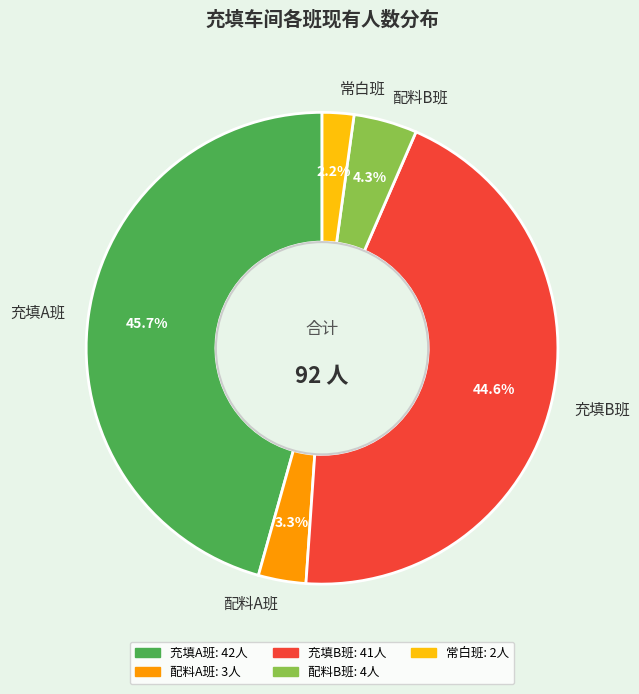

To the nearest percent, what is the combined percentage of 配料A班 and 常白班?

5%